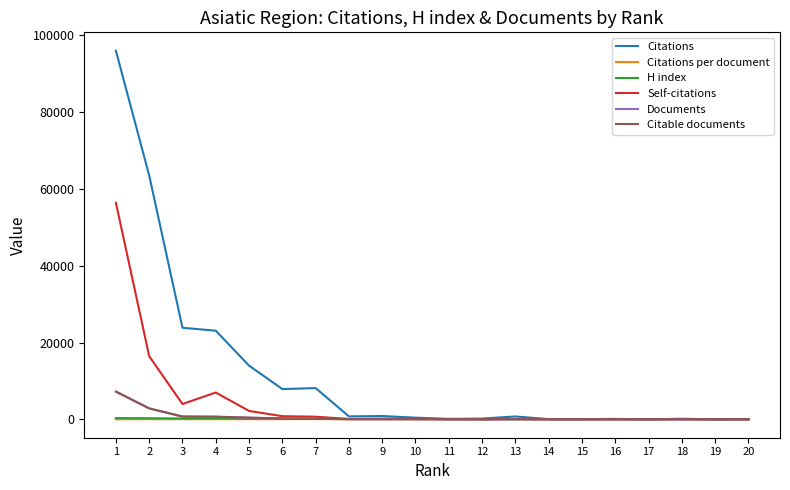

Count the number of data series in this chart.

6